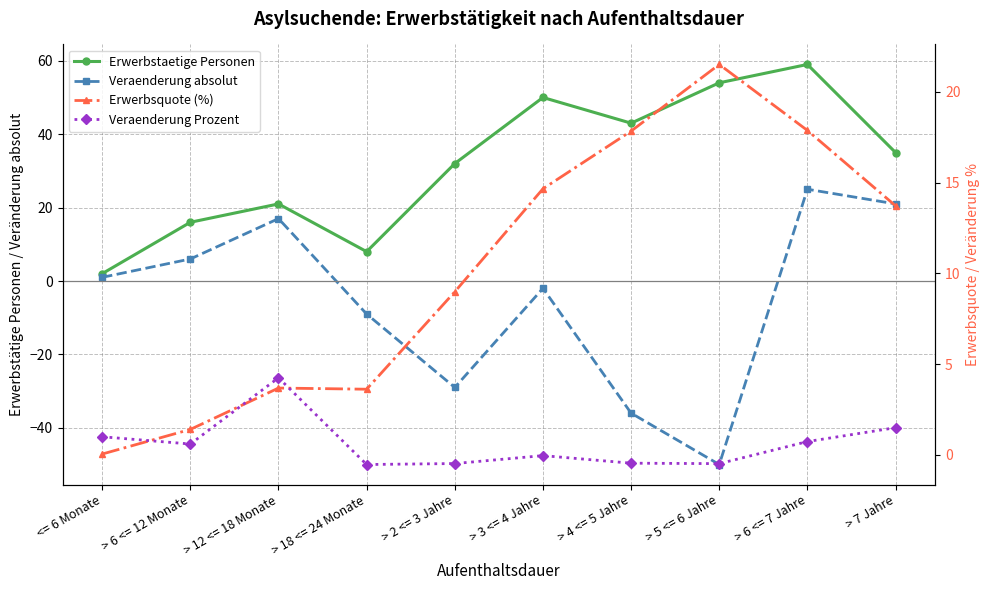

At which label does Veraenderung Prozent reach its peak?

> 12 <= 18 Monate